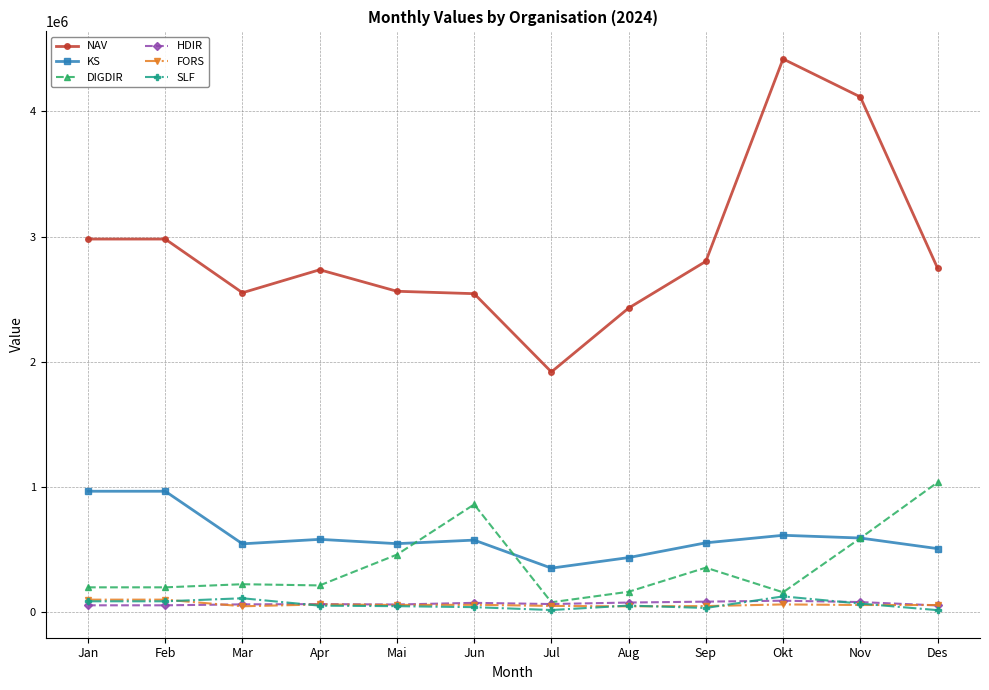

True or false: KS and NAV cross at least once.

False